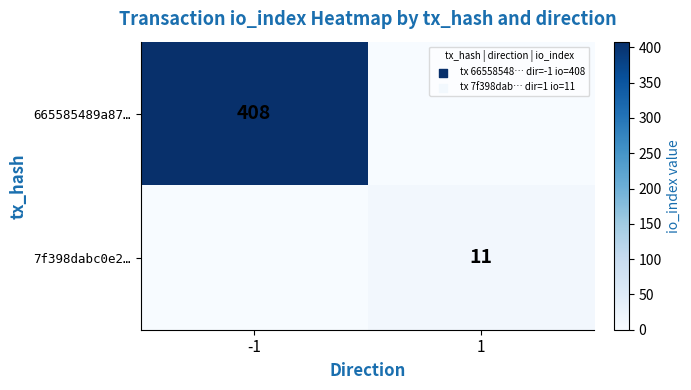

Is it true that 7f398dabc0e2… equals 17 at 1?

False